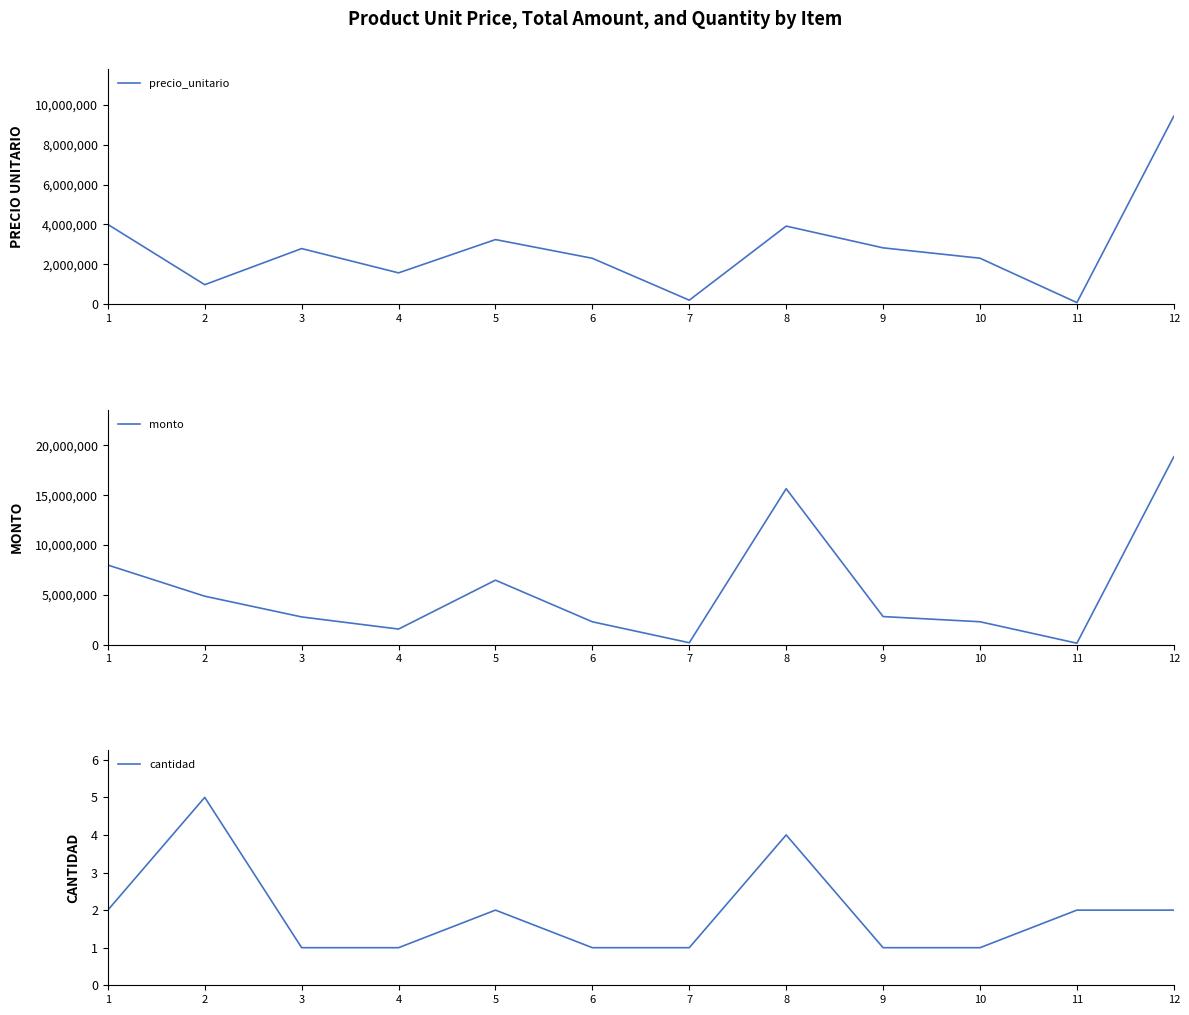

Which category has the lowest value in the monto series?

11